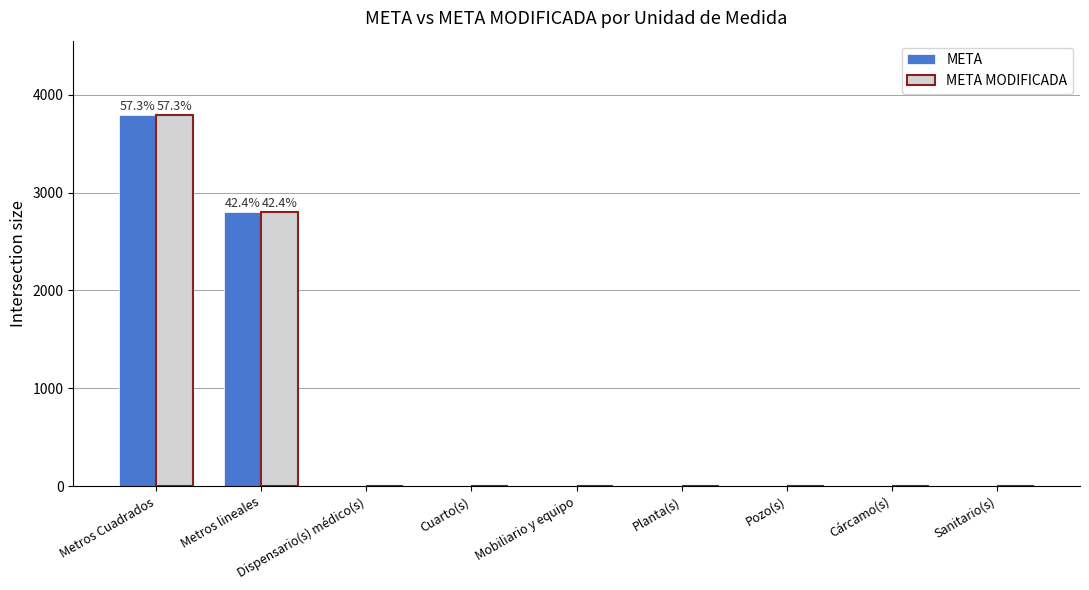

What is the sum of all META values?

6620.4